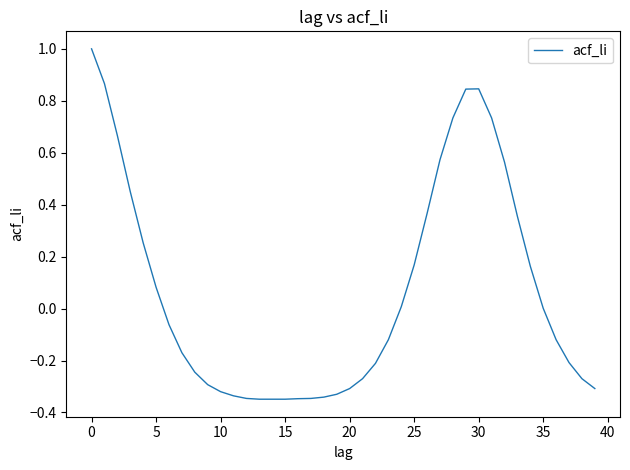

What is the difference between the maximum and minimum values?

1.3